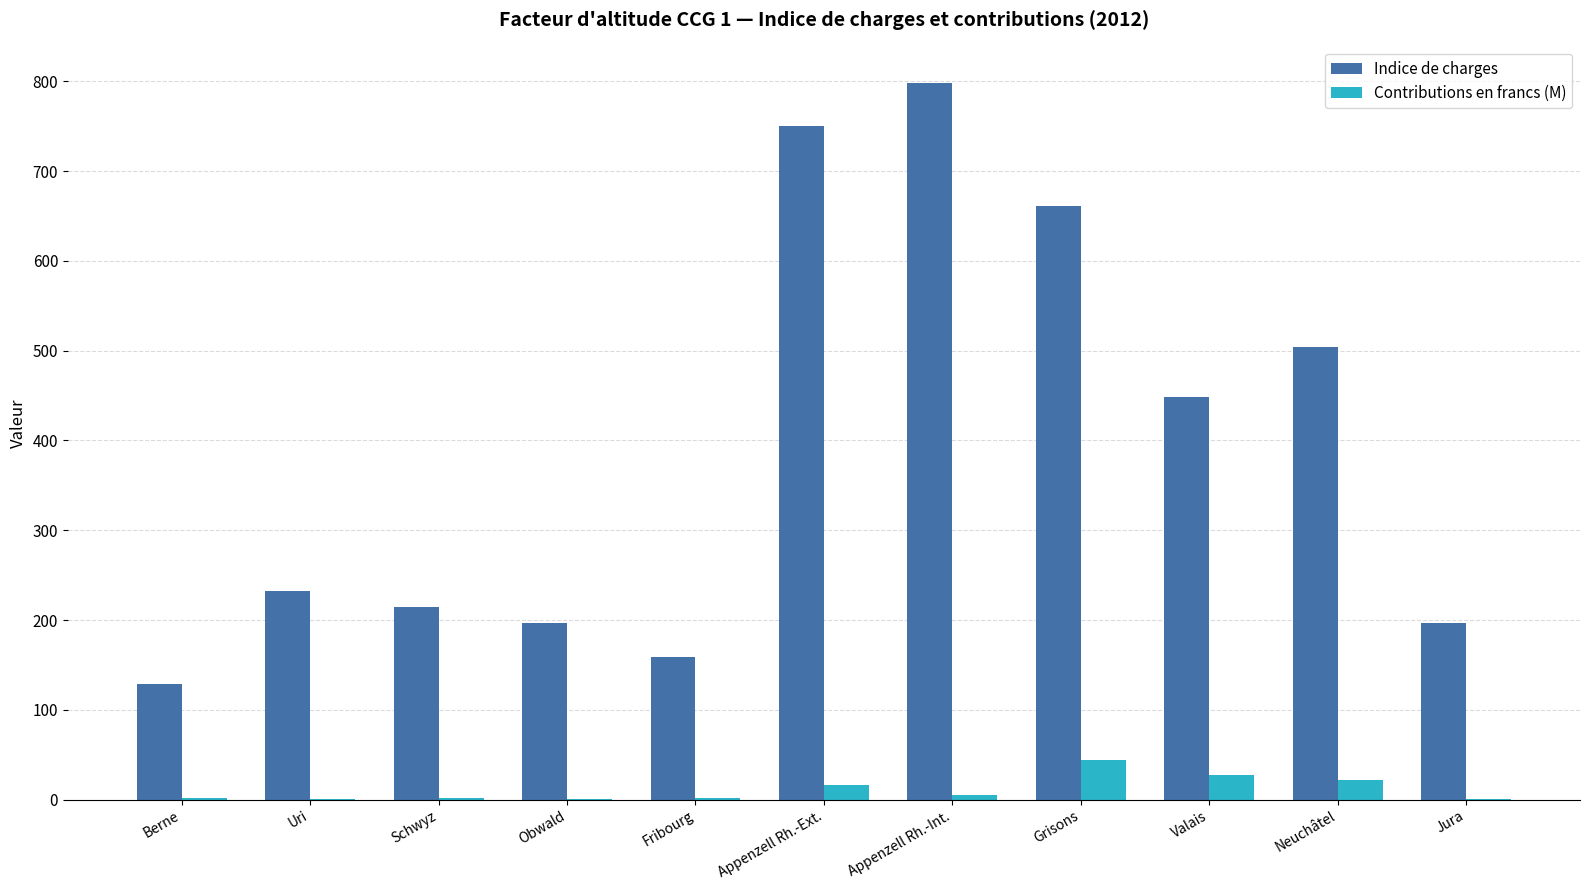

At which label is Indice de charges closest to 463?

Valais